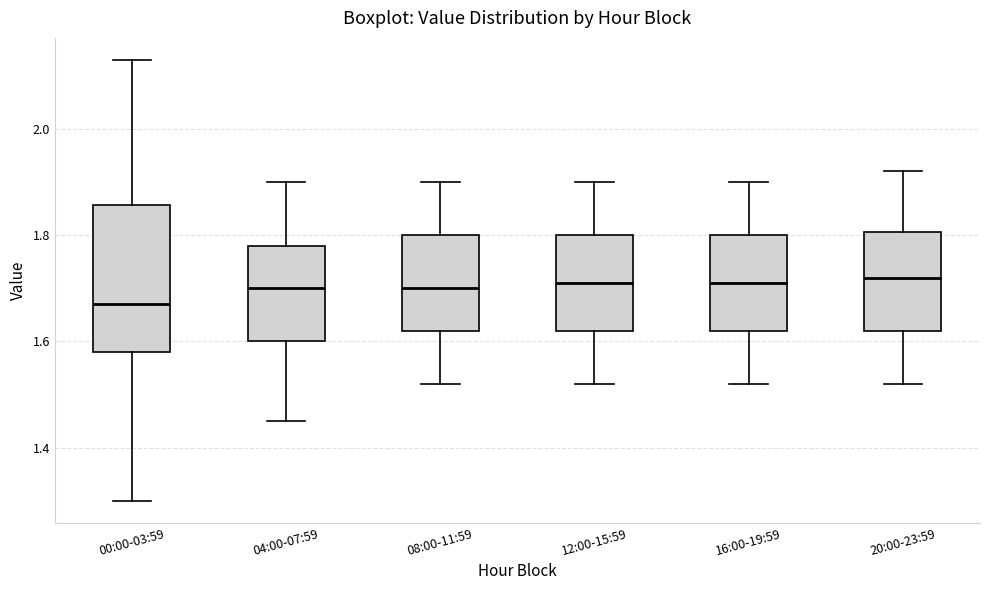

Which box is the tallest, from its lower edge to its upper edge?

00:00-03:59